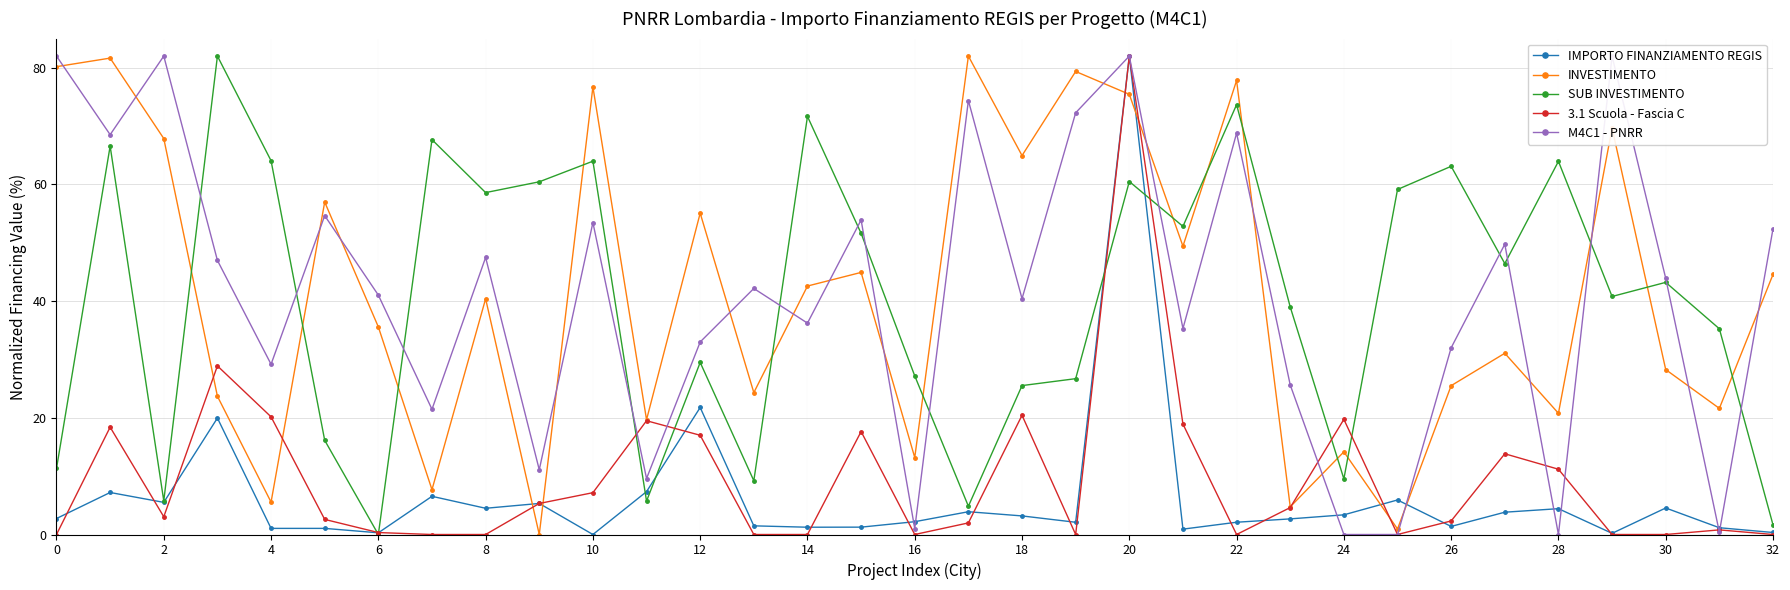

True or false: M4C1 - PNRR and SUB INVESTIMENTO intersect in this chart.

True